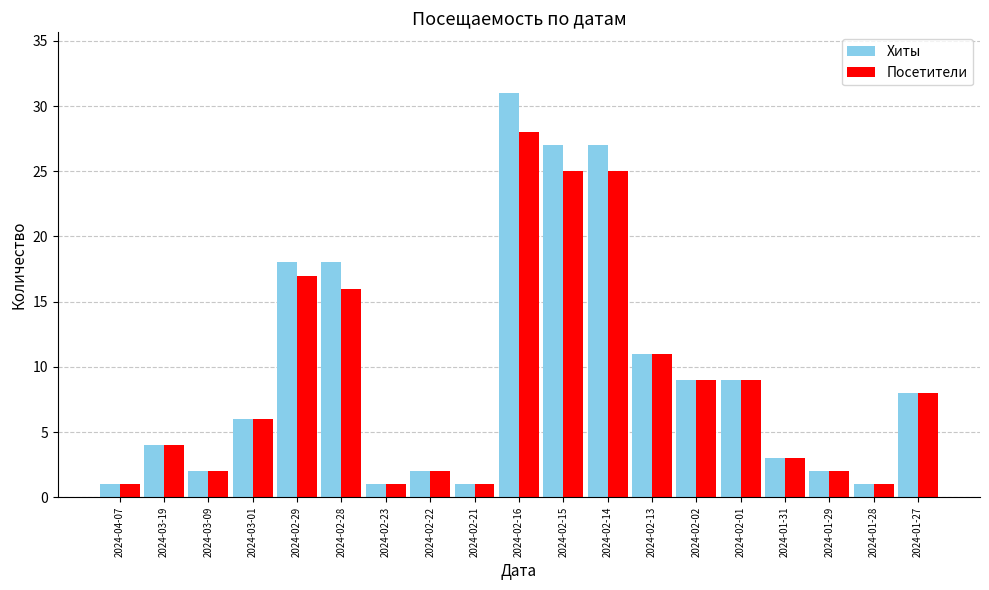

What is the difference between the Посетители values at 2024-02-22 and 2024-01-27?

6